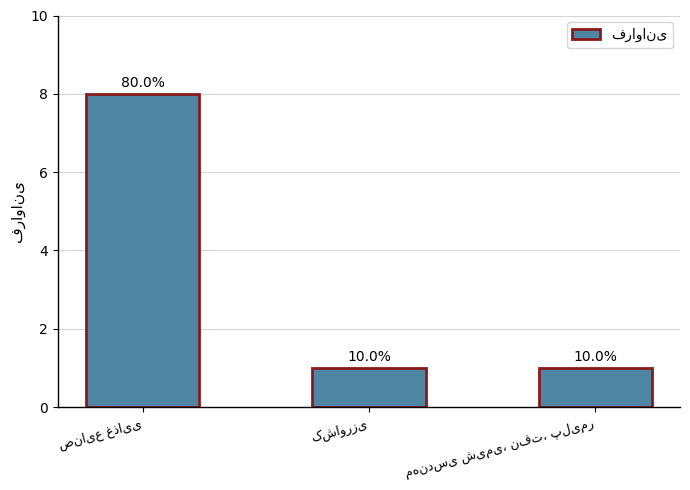

What is the label of the 2nd bar from the right?

کشاورزی